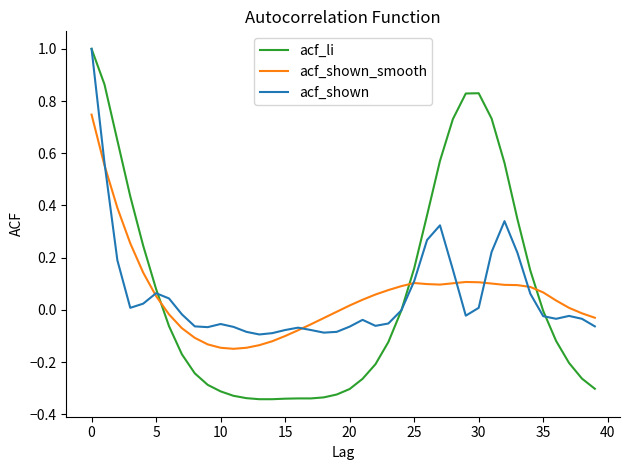

What is the highest value of the acf_li series?

1.0